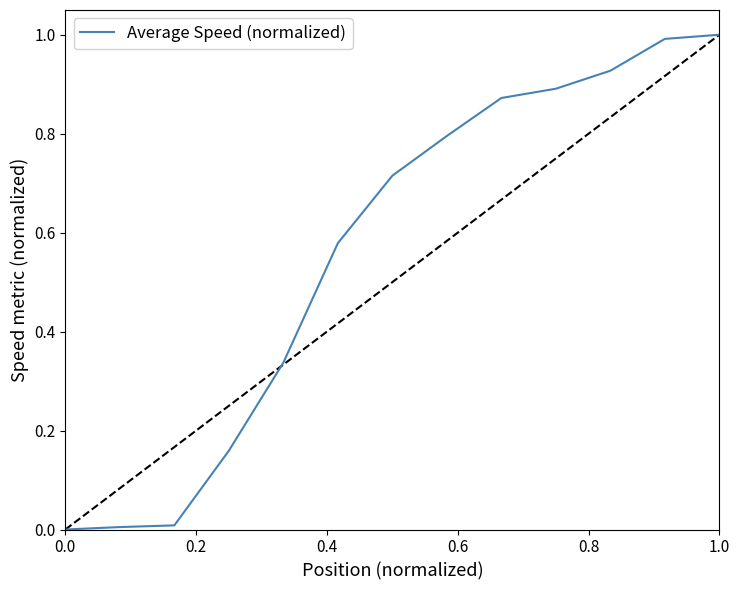

What is the difference between the maximum and minimum values?

1.0